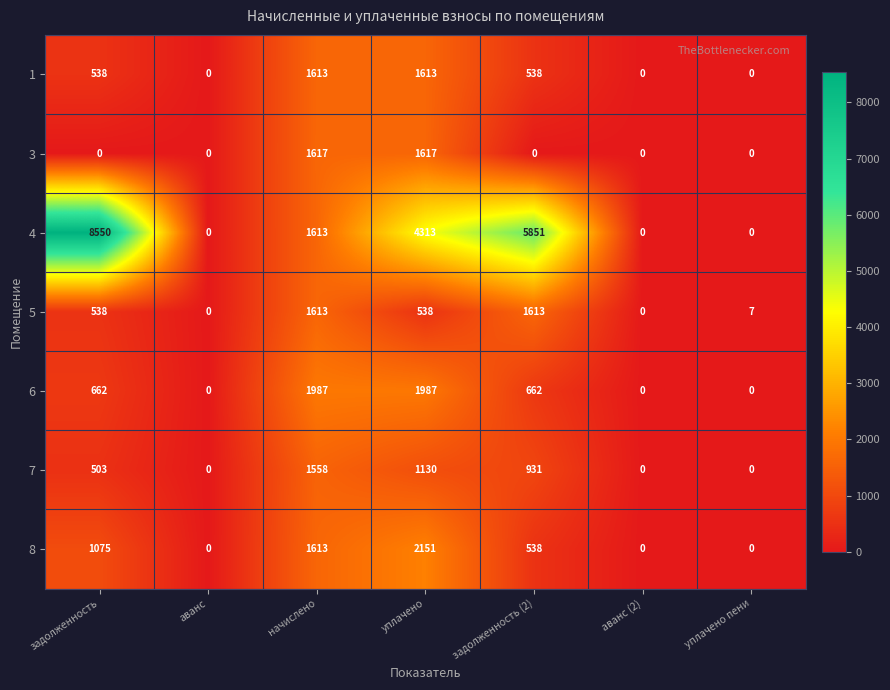

What is the difference between the maximum and minimum values in the 7 series?

1558